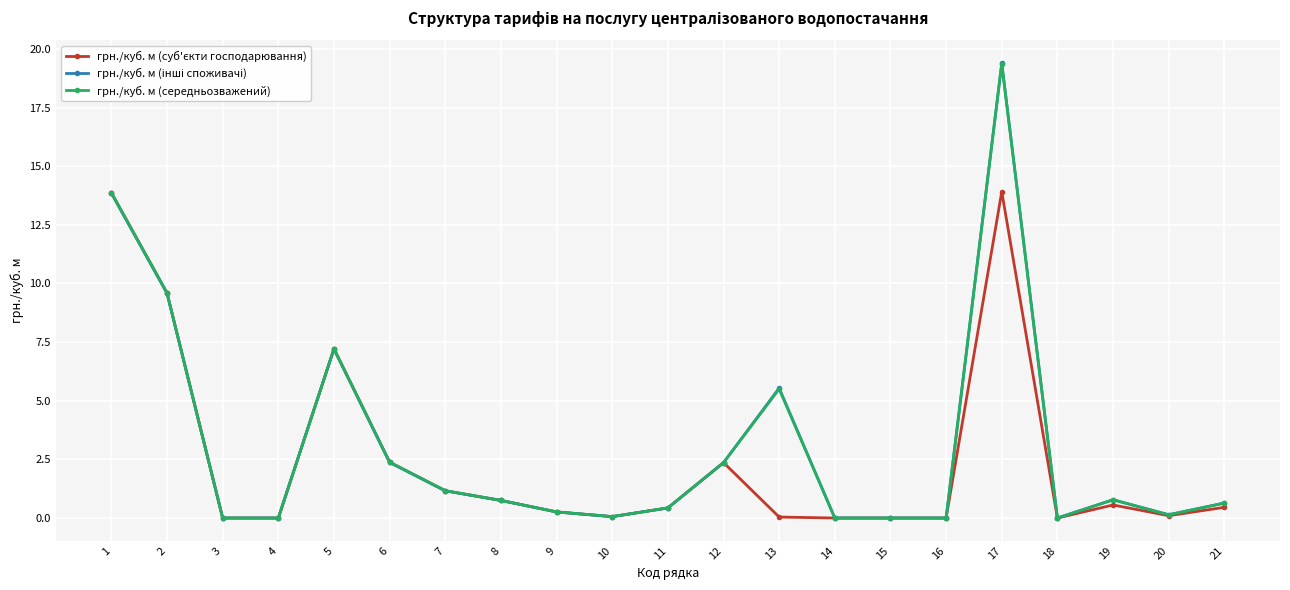

Count the number of data series in this chart.

3